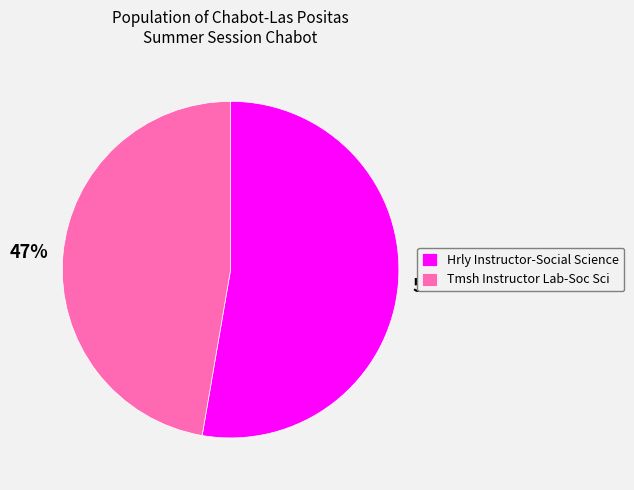

True or false: Hrly Instructor-Social Science accounts for 53% of the total.

True